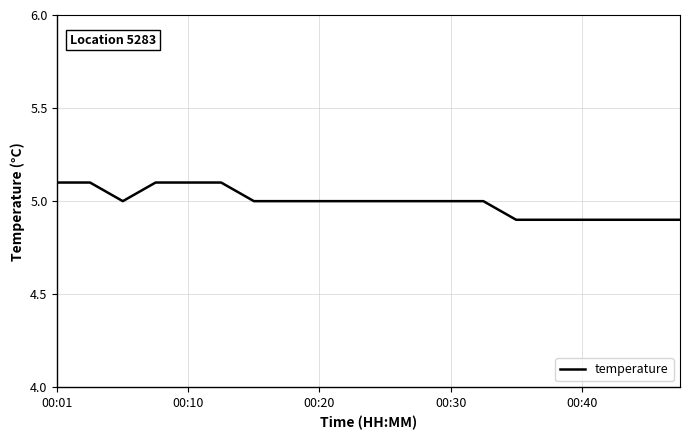

Reading left to right, transcribe all the data shown in this chart.

5.1	5.1	5.0	5.1	5.1	5.1	5.0	5.0	5.0	5.0	5.0	5.0	5.0	5.0	4.9	4.9	4.9	4.9	4.9	4.9